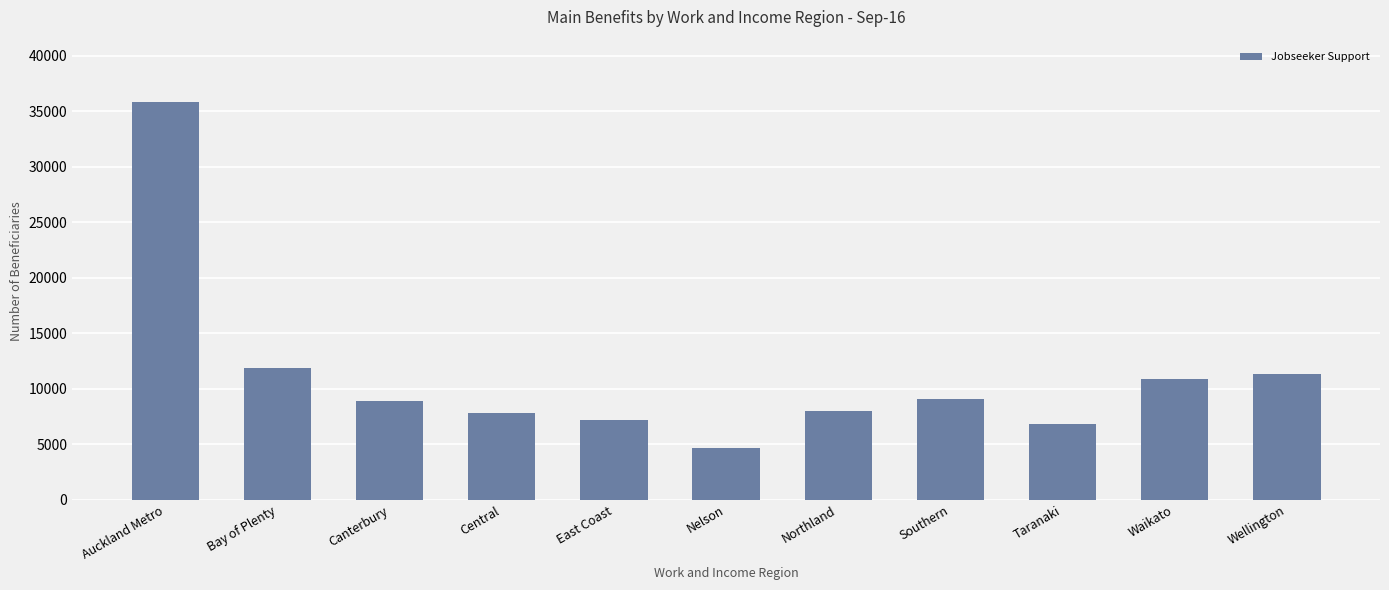

What value does the data have at East Coast?

7167